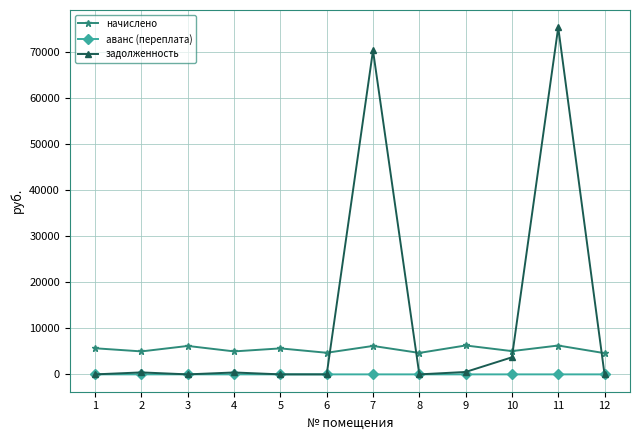

Which label corresponds to the largest value in the chart?

11